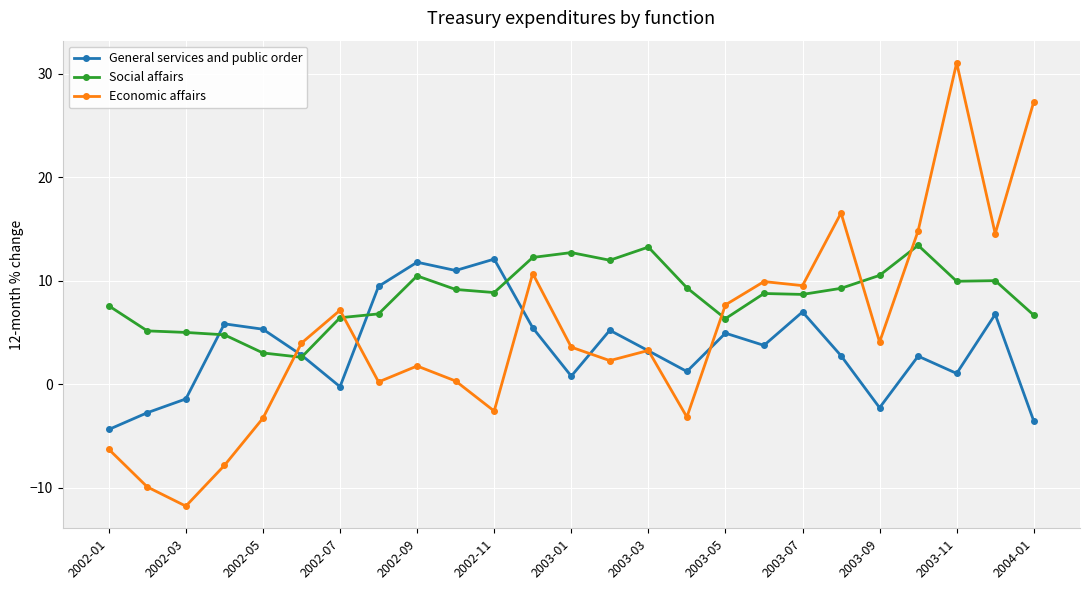

What is the minimum value shown in the chart?

-11.8